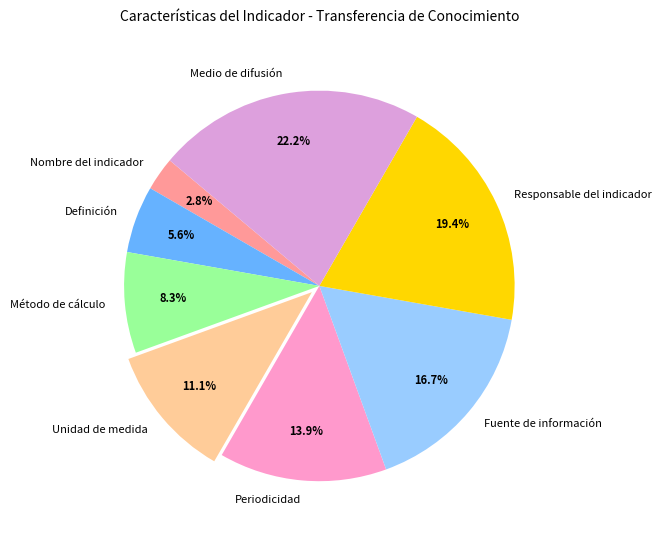

Is it true that Medio de difusión is 27% of the pie?

False